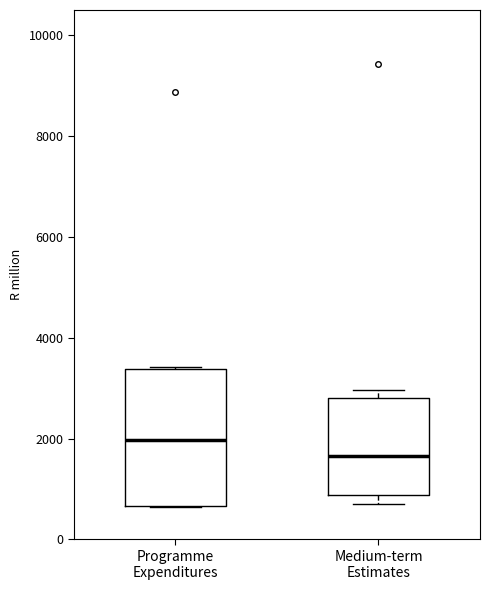

Which box has the lowest median line?

Medium-term Estimates